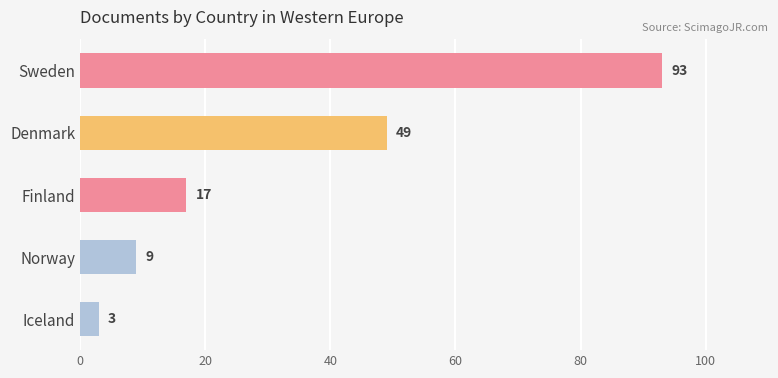

Reading top to bottom, extract all data points from this chart.

93	49	17	9	3